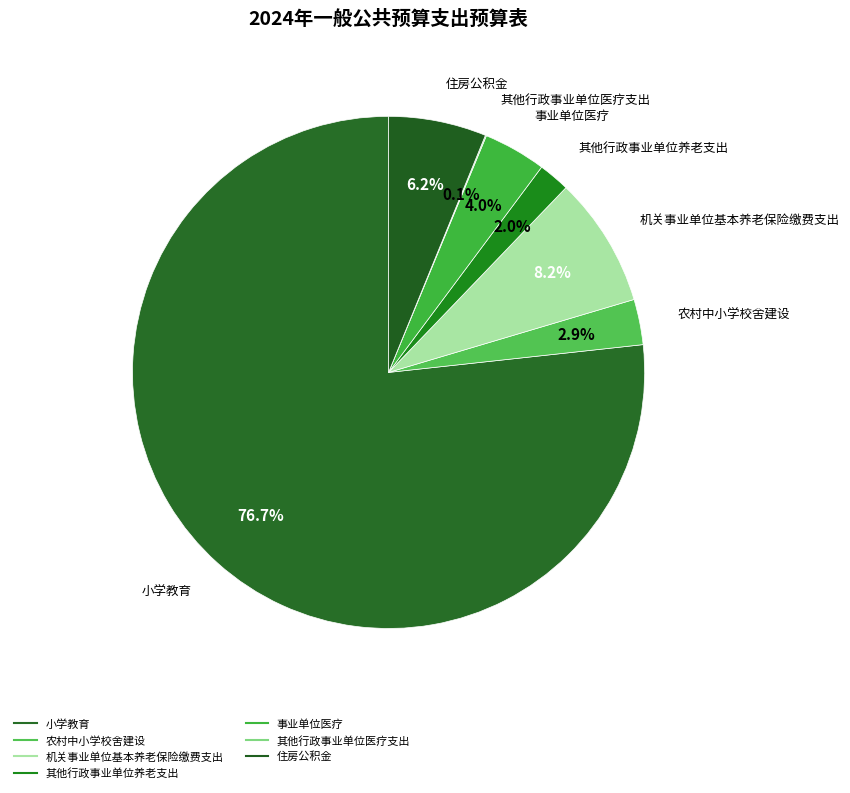

To the nearest percent, what percentage of the pie is 住房公积金?

6%